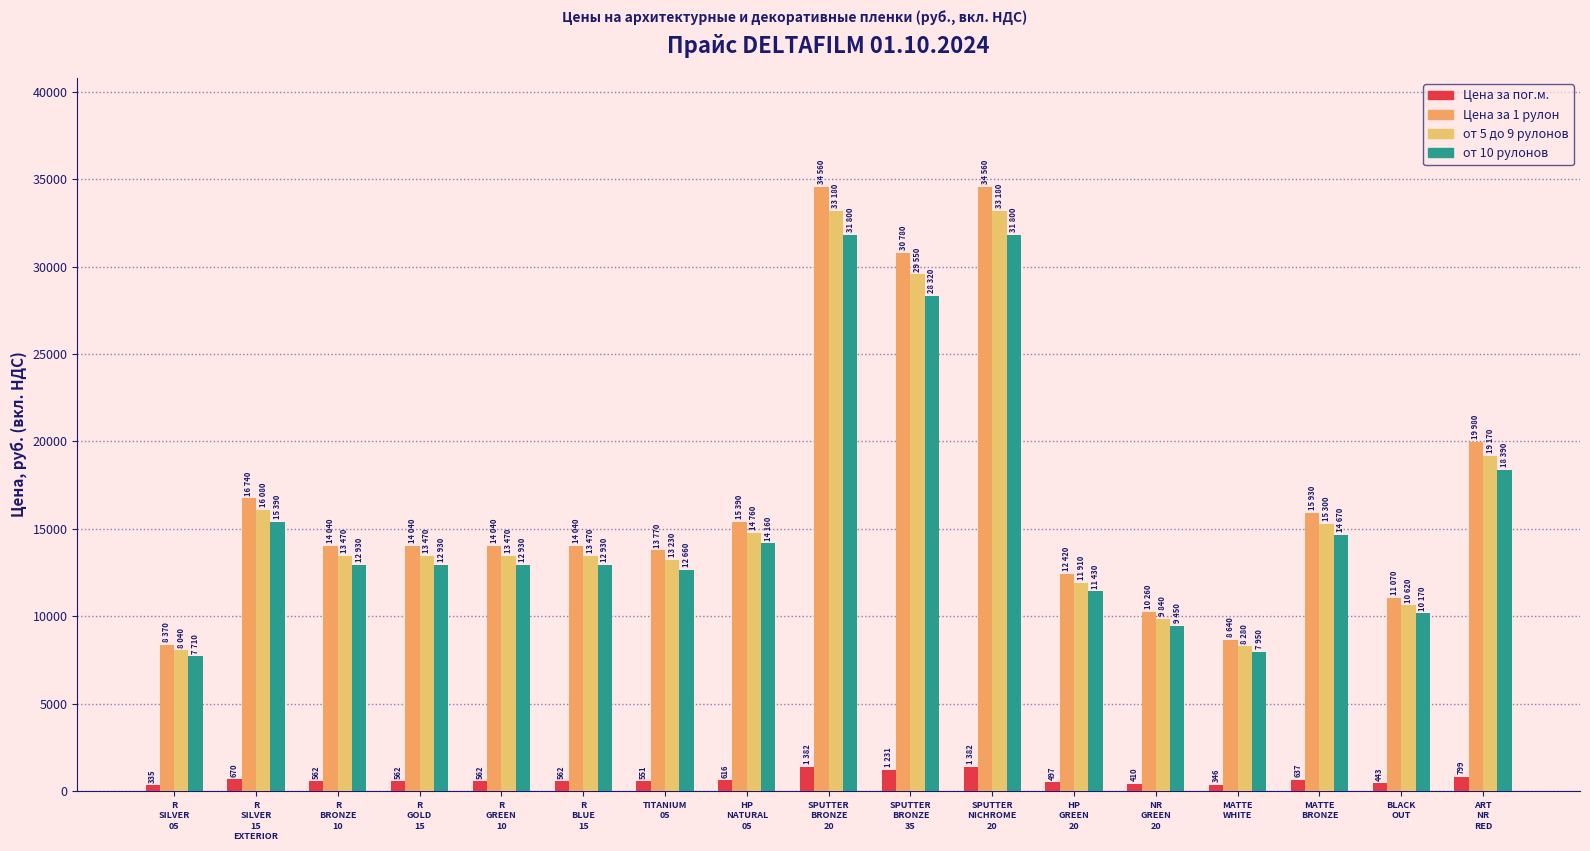

Which series has the largest range (max minus min)?

Цена за 1 рулон